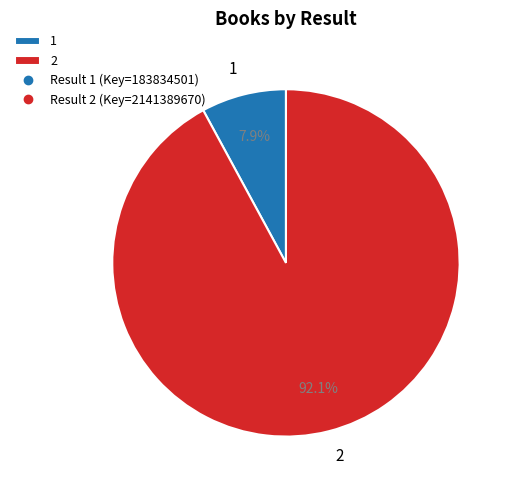

Is it true that 2 is 99% of the pie?

False